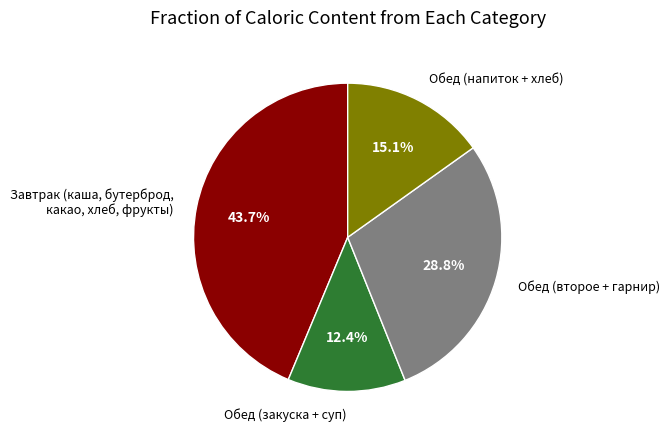

How many slices are in this pie chart?

4